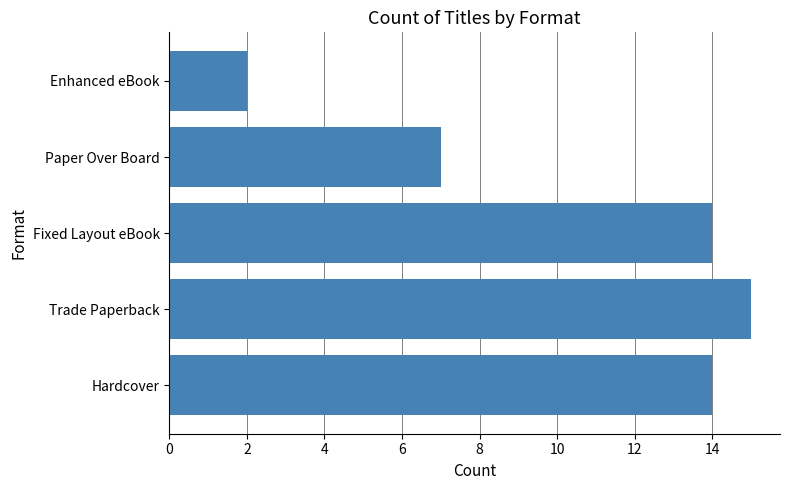

Reading bottom to top, extract all data points from this chart.

Hardcover=14	Trade Paperback=15	Fixed Layout eBook=14	Paper Over Board=7	Enhanced eBook=2